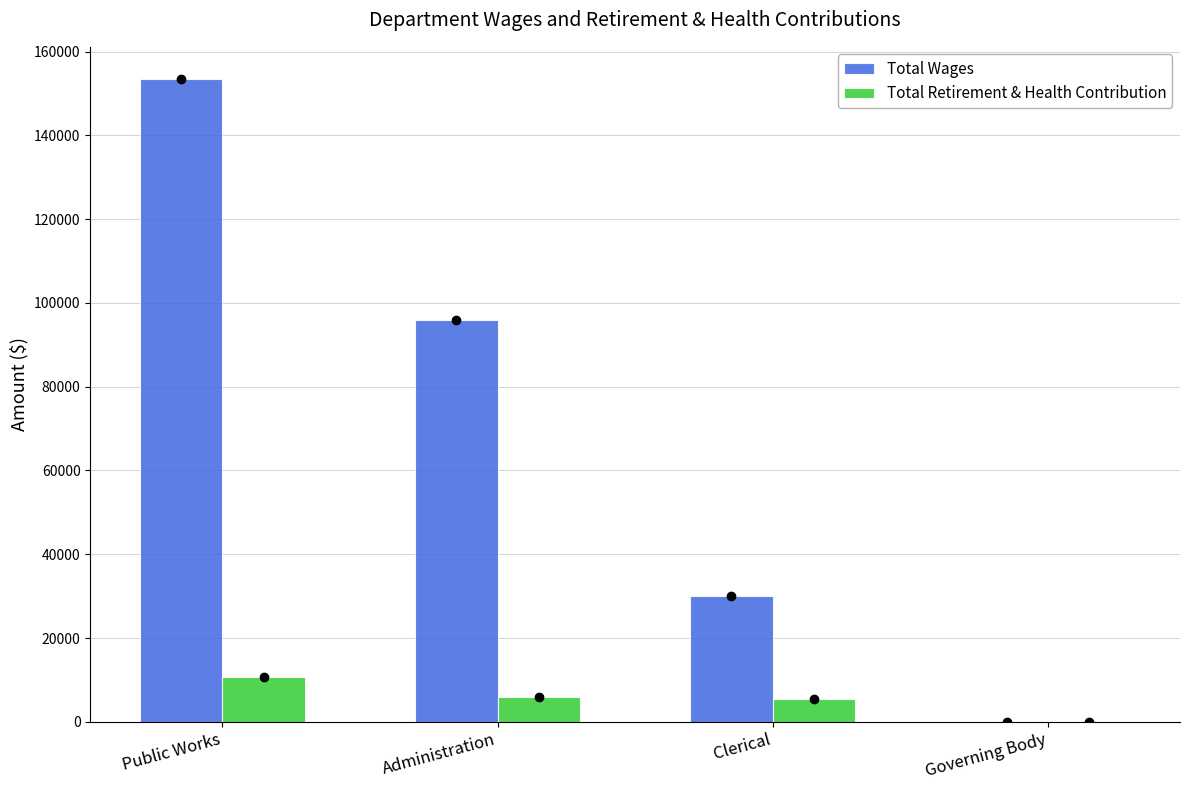

How many series are shown in this chart?

2